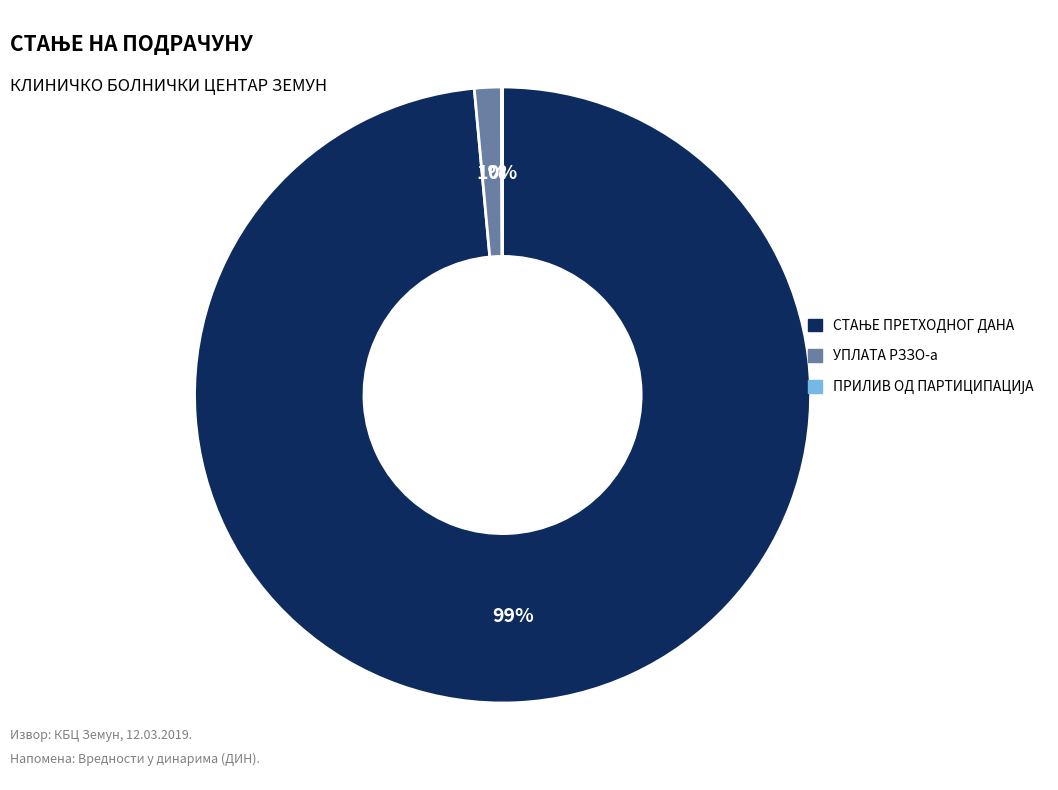

Is there a majority slice in this chart?

Yes